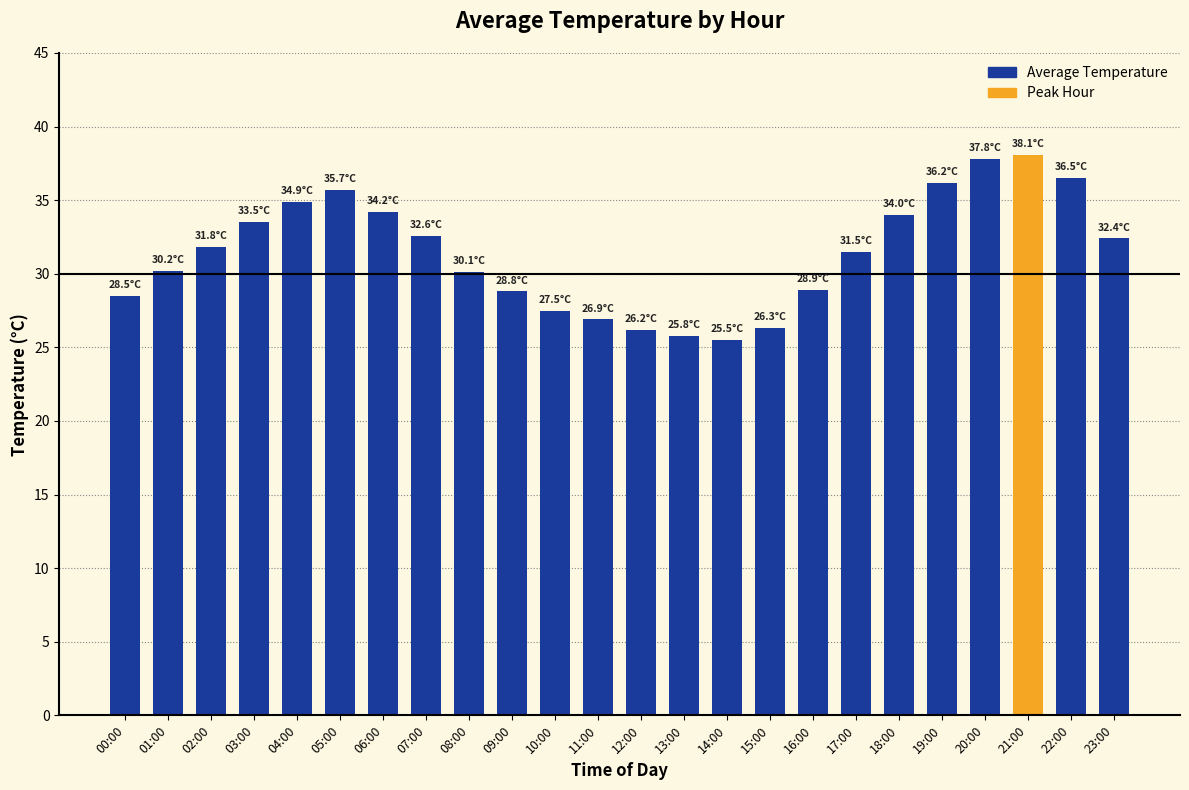

At which label does the data first exceed 31?

02:00